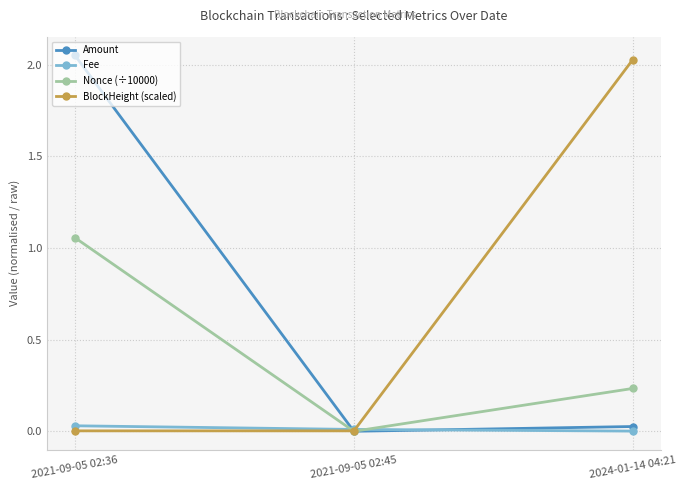

How many categories are shown in the chart?

3